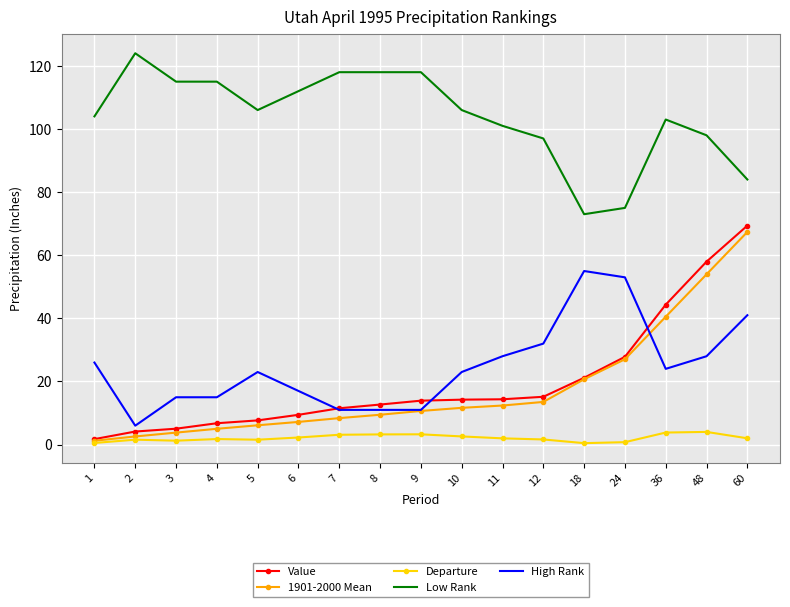

True or false: Departure and Value cross at least once.

False